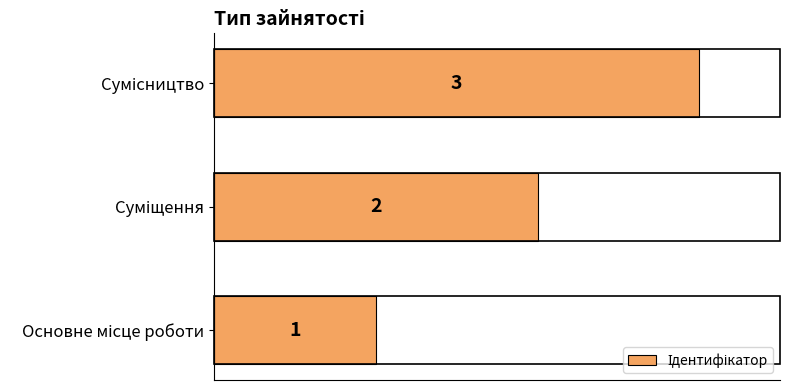

What is the sum of all values?

6